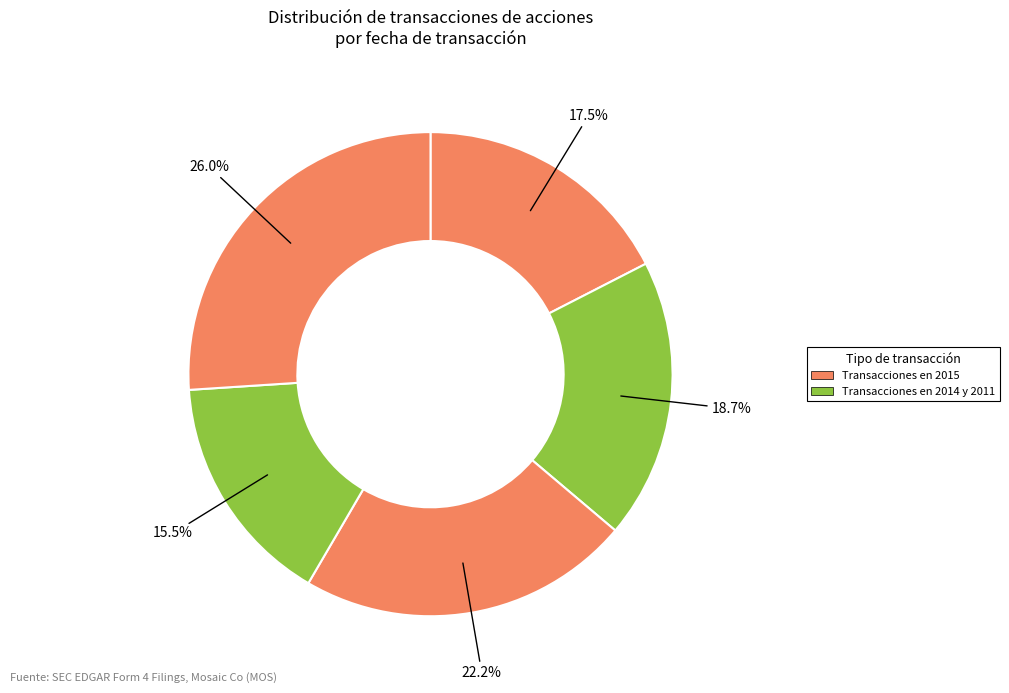

Count the number of slices in the pie.

5